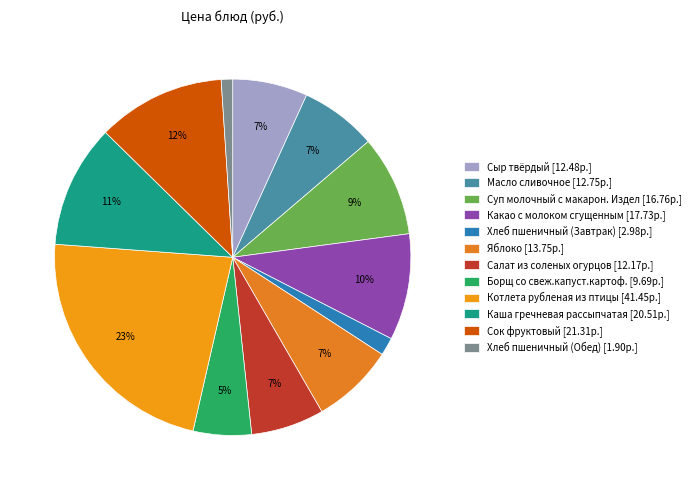

To the nearest percent, what is the average slice percentage?

8%